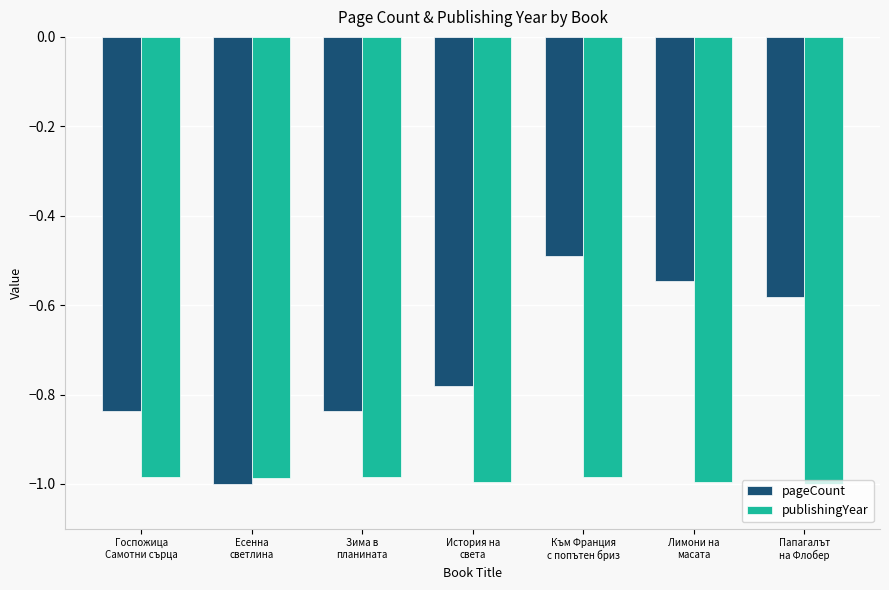

Which series changed the most between Към Франция
с попътен бриз and Папагалът
на Флобер?

pageCount